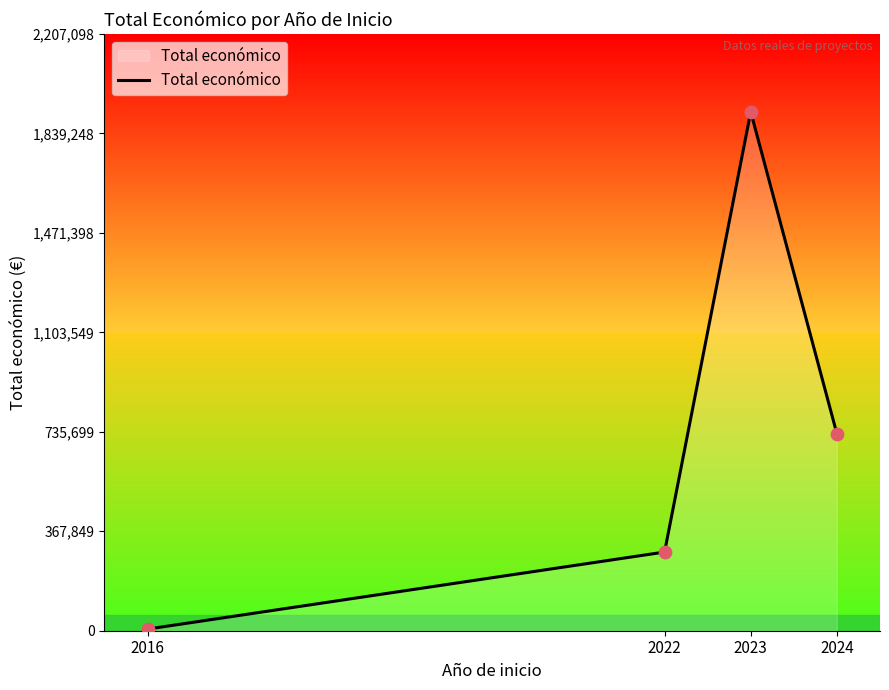

Between 2016 and 2024, which is larger?

2024